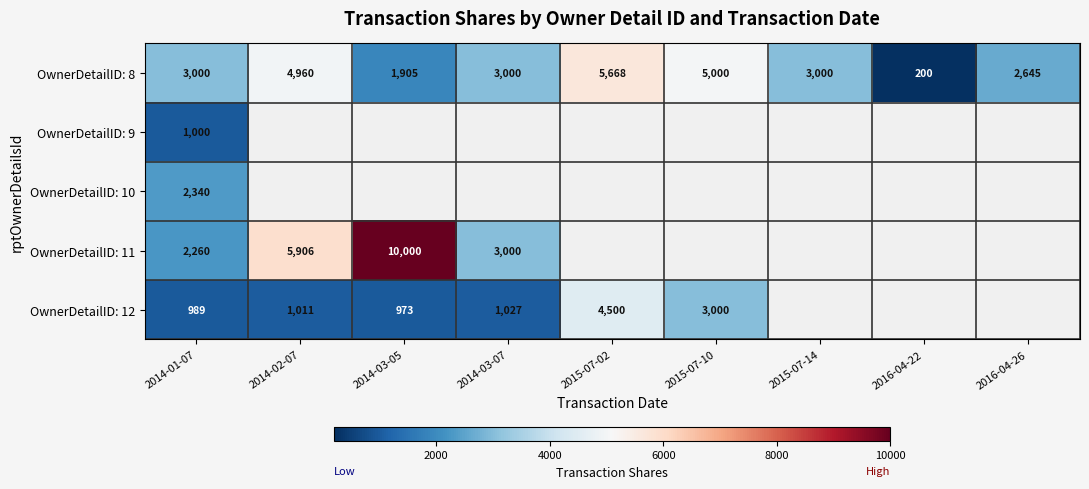

What is the total value across all series at 2014-01-07?

9589